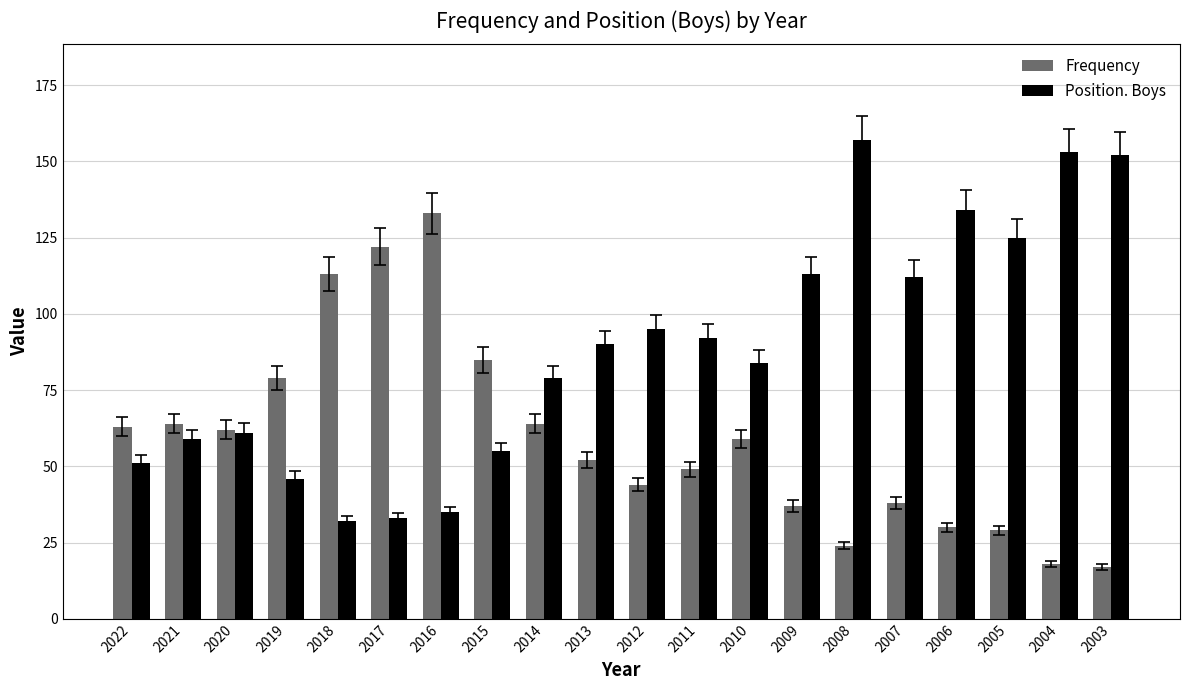

Between 2019 and 2012, which series saw the biggest shift?

Position. Boys